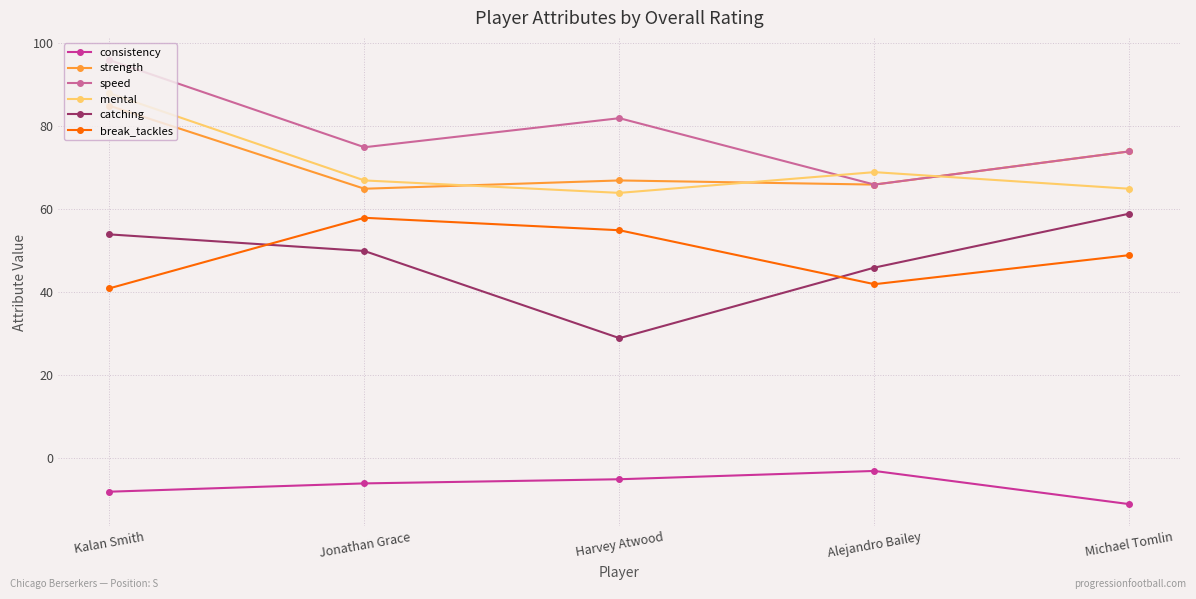

Is the value of speed at Harvey Atwood greater than the value of consistency at Michael Tomlin?

Yes